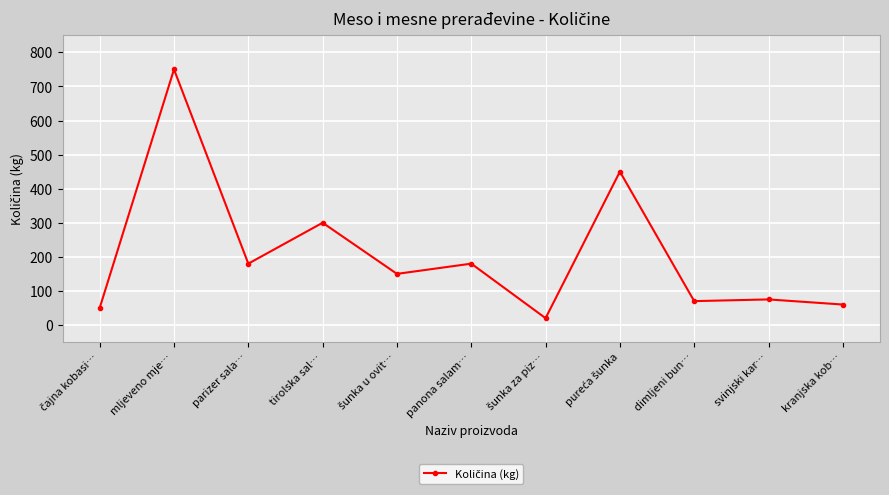

Is it true that the value at panona salam… is 247?

False